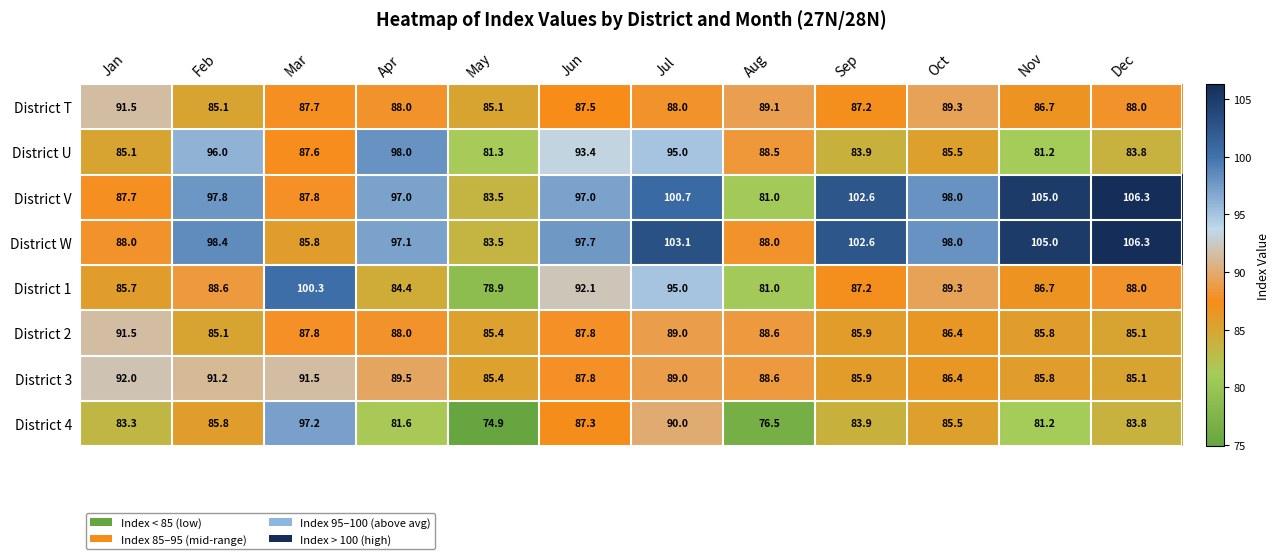

What is the minimum value shown in the chart?

74.9